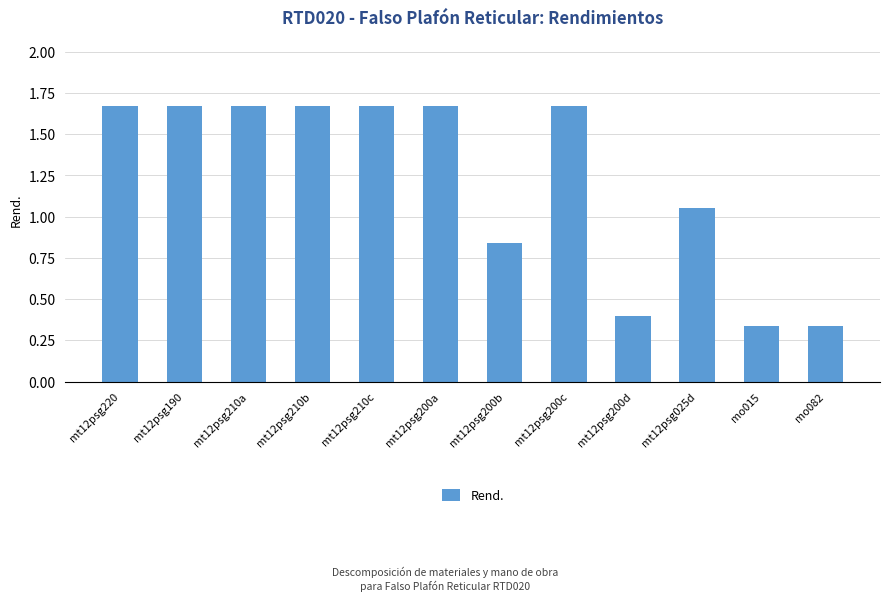

The value at mt12psg200c is 2.6. True or false?

False